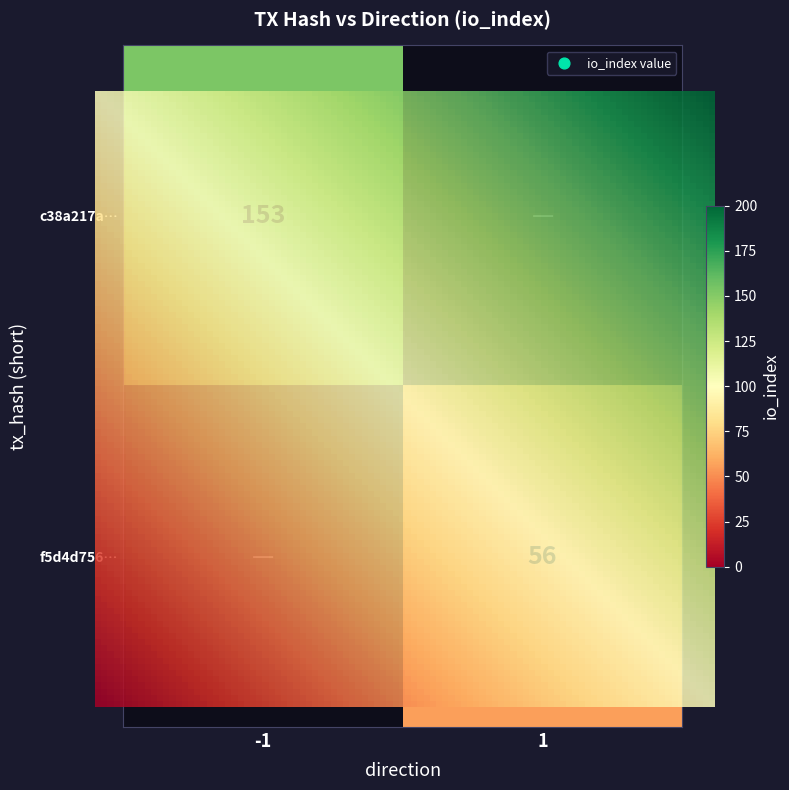

The c38a217a series shows 153 at io_index. True or false?

True